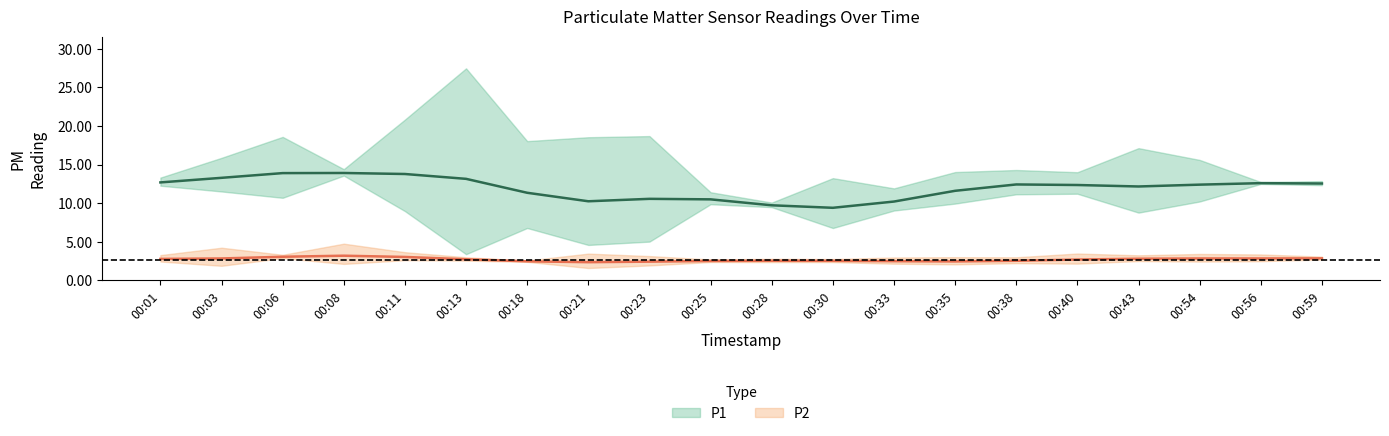

Does the chart display data point markers on the line(s)?

No